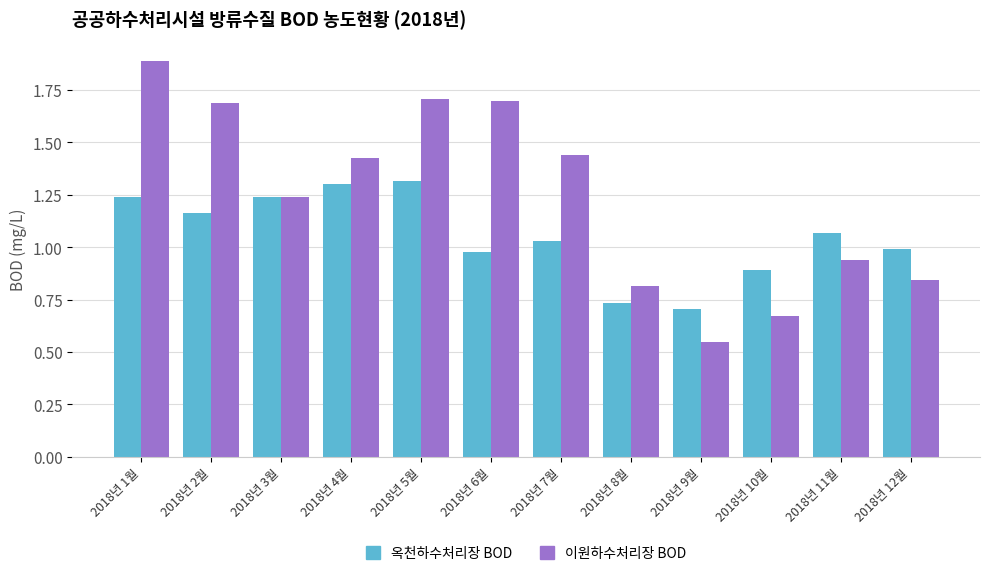

What is the sum of all 옥천하수처리장 BOD values?

12.7